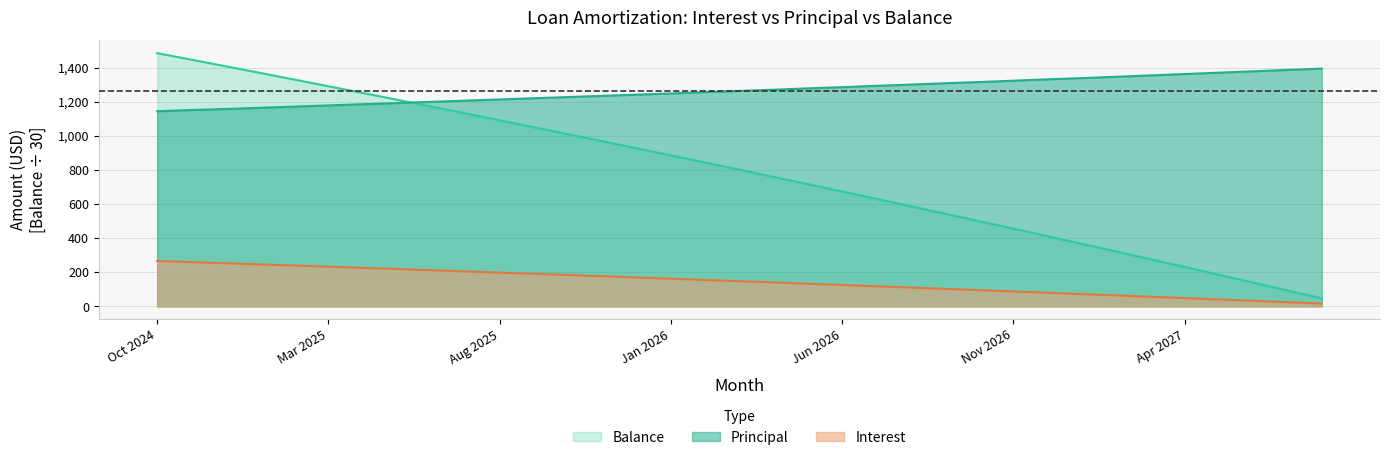

Reading right to left, transcribe all the data shown in this chart.

Interest: Aug 2027=16.3	Jul 2027=24.3	Jun 2027=32.4	May 2027=40.3	Apr 2027=48.3	Mar 2027=56.2	Feb 2027=64.0	Jan 2027=71.8	Dec 2026=79.5	Nov 2026=87.3	Oct 2026=94.9	Sep 2026=102.5	Aug 2026=110.1	Jul 2026=117.6	Jun 2026=125.1	May 2026=132.6	Apr 2026=140.0	Mar 2026=147.3	Feb 2026=154.6	Jan 2026=161.9	Dec 2025=169.1	Nov 2025=176.3	Oct 2025=183.5	Sep 2025=190.6	Aug 2025=197.7	Jul 2025=204.7	Jun 2025=211.7	May 2025=218.6	Apr 2025=225.5	Mar 2025=232.4	Feb 2025=239.2	Jan 2025=246.0	Dec 2024=252.7	Nov 2024=259.4	Oct 2024=266.1
Principal: Aug 2027=1394.0	Jul 2027=1386.0	Jun 2027=1378.0	May 2027=1370.0	Apr 2027=1362.0	Mar 2027=1354.0	Feb 2027=1346.0	Jan 2027=1338.0	Dec 2026=1331.0	Nov 2026=1323.0	Oct 2026=1315.0	Sep 2026=1308.0	Aug 2026=1300.0	Jul 2026=1293.0	Jun 2026=1285.0	May 2026=1278.0	Apr 2026=1270.0	Mar 2026=1263.0	Feb 2026=1256.0	Jan 2026=1248.0	Dec 2025=1241.0	Nov 2025=1234.0	Oct 2025=1227.0	Sep 2025=1220.0	Aug 2025=1213.0	Jul 2025=1206.0	Jun 2025=1199.0	May 2025=1192.0	Apr 2025=1185.0	Mar 2025=1178.0	Feb 2025=1171.0	Jan 2025=1164.0	Dec 2024=1157.0	Nov 2024=1151.0	Oct 2024=1144.0
Balance: Aug 2027=46.6	Jul 2027=93.1	Jun 2027=139.3	May 2027=185.2	Apr 2027=230.9	Mar 2027=276.3	Feb 2027=321.4	Jan 2027=366.3	Dec 2026=410.9	Nov 2026=455.2	Oct 2026=499.3	Sep 2026=543.2	Aug 2026=586.8	Jul 2026=630.1	Jun 2026=673.2	May 2026=716.0	Apr 2026=758.6	Mar 2026=801.0	Feb 2026=843.1	Jan 2026=884.9	Dec 2025=926.5	Nov 2025=967.9	Oct 2025=1009.0	Sep 2025=1049.9	Aug 2025=1090.6	Jul 2025=1131.0	Jun 2025=1171.2	May 2025=1211.2	Apr 2025=1250.9	Mar 2025=1290.4	Feb 2025=1329.7	Jan 2025=1368.7	Dec 2024=1407.5	Nov 2024=1446.1	Oct 2024=1484.5